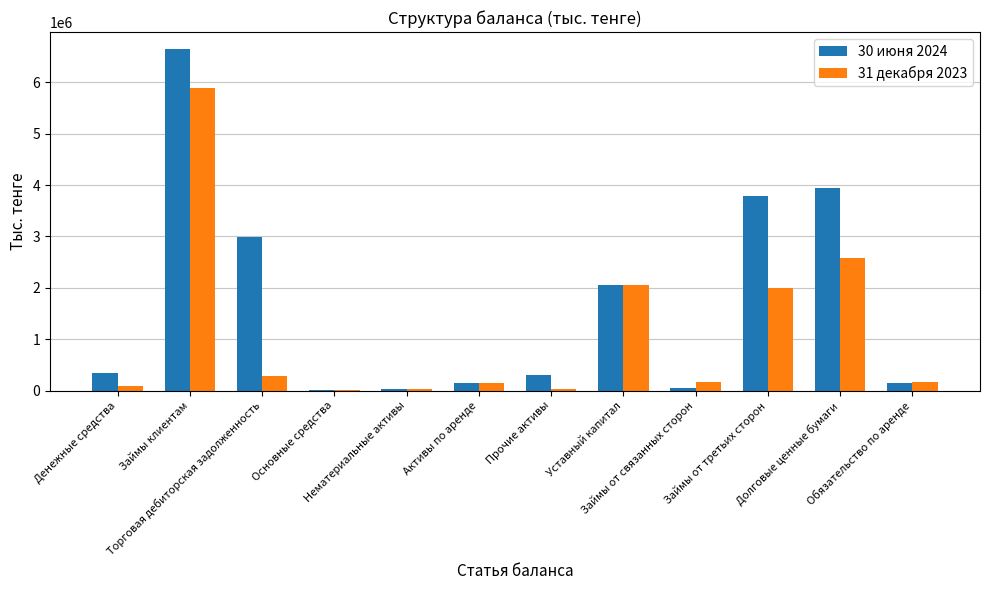

Which series has the widest spread of values?

30 июня 2024